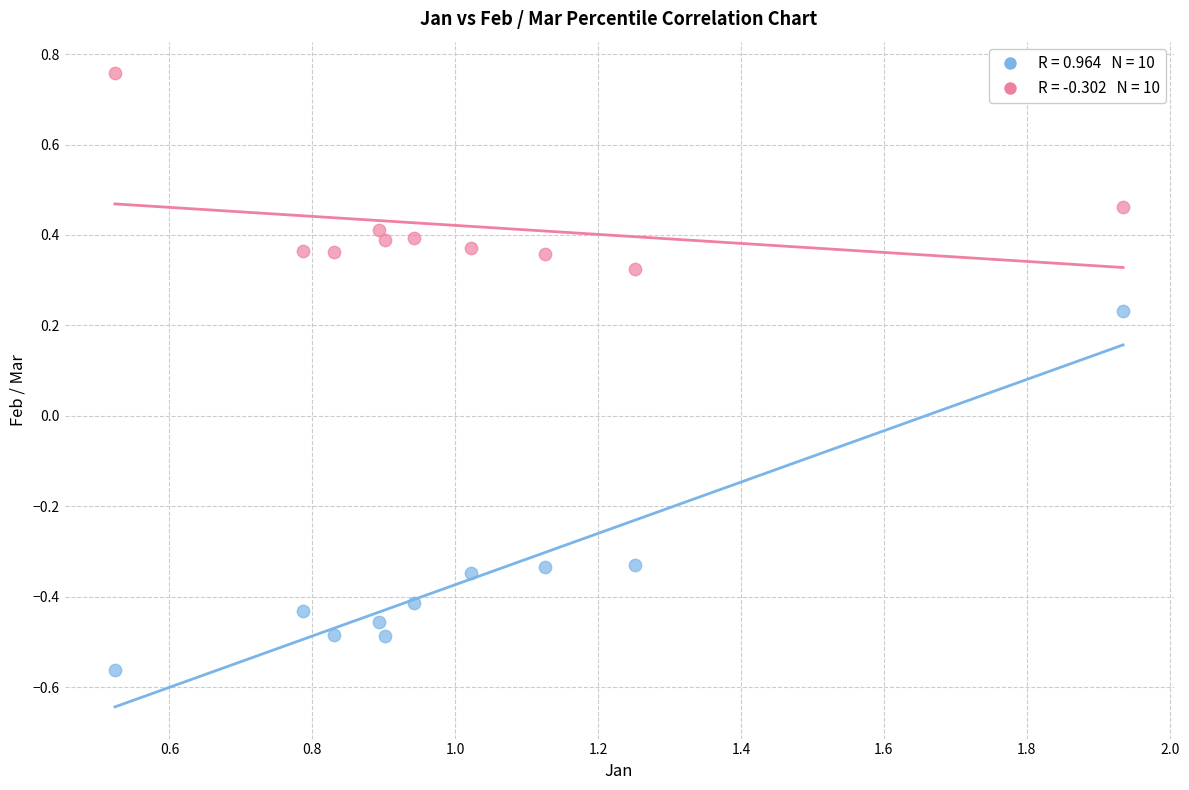

Across all data points, what is the range of X values (max minus min)?

1.4